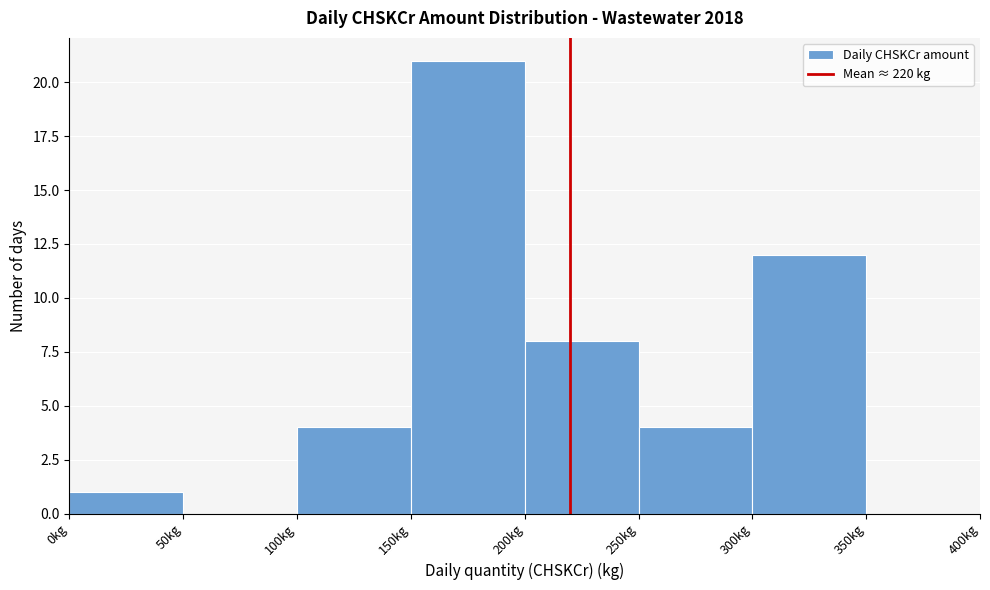

How tall is the bar that spans 300 to 350 on the x-axis? The values are not printed on the chart, so give them approximately, as read against the axis.

12